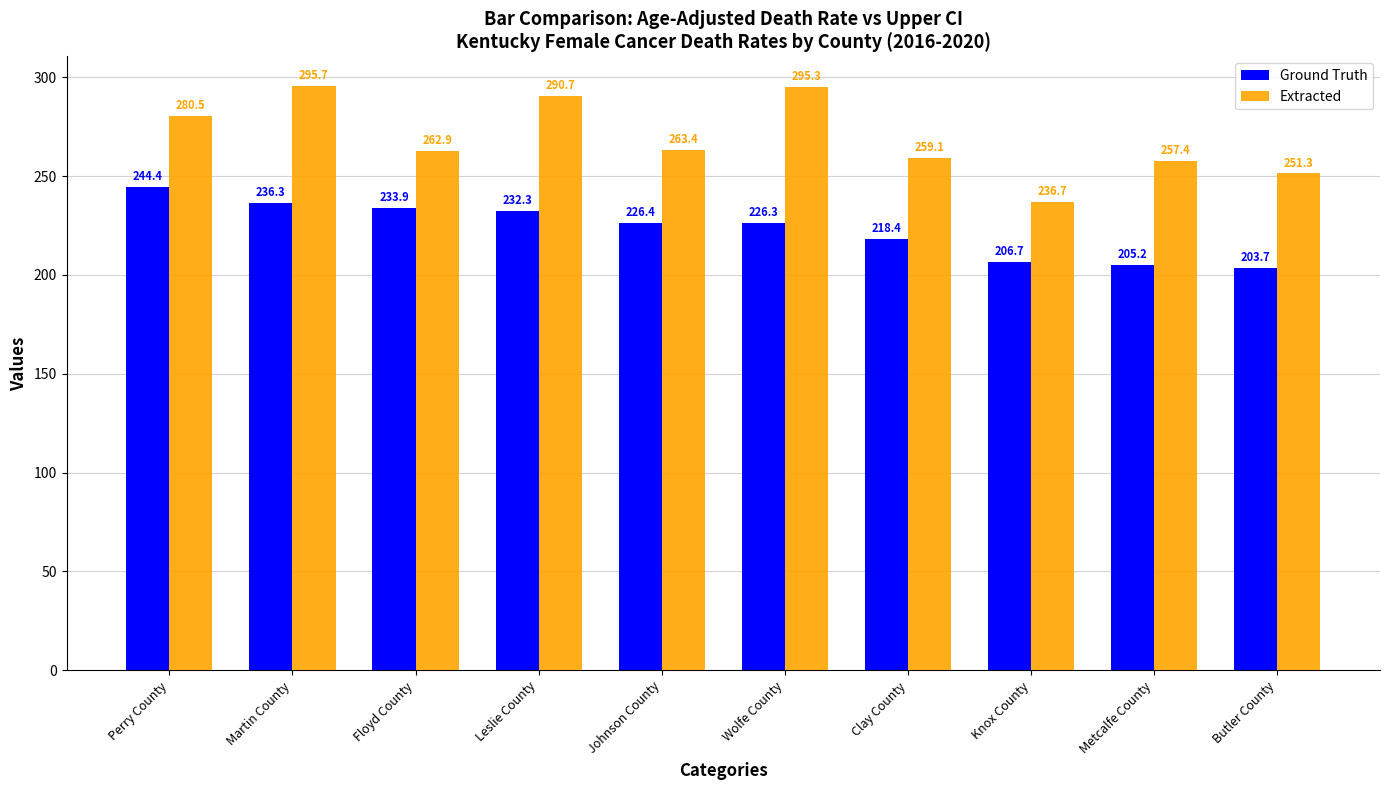

Reading right to left, extract all data points from this chart.

Ground Truth: 203.7	205.2	206.7	218.4	226.3	226.4	232.3	233.9	236.3	244.4
Extracted: 251.3	257.4	236.7	259.1	295.3	263.4	290.7	262.9	295.7	280.5